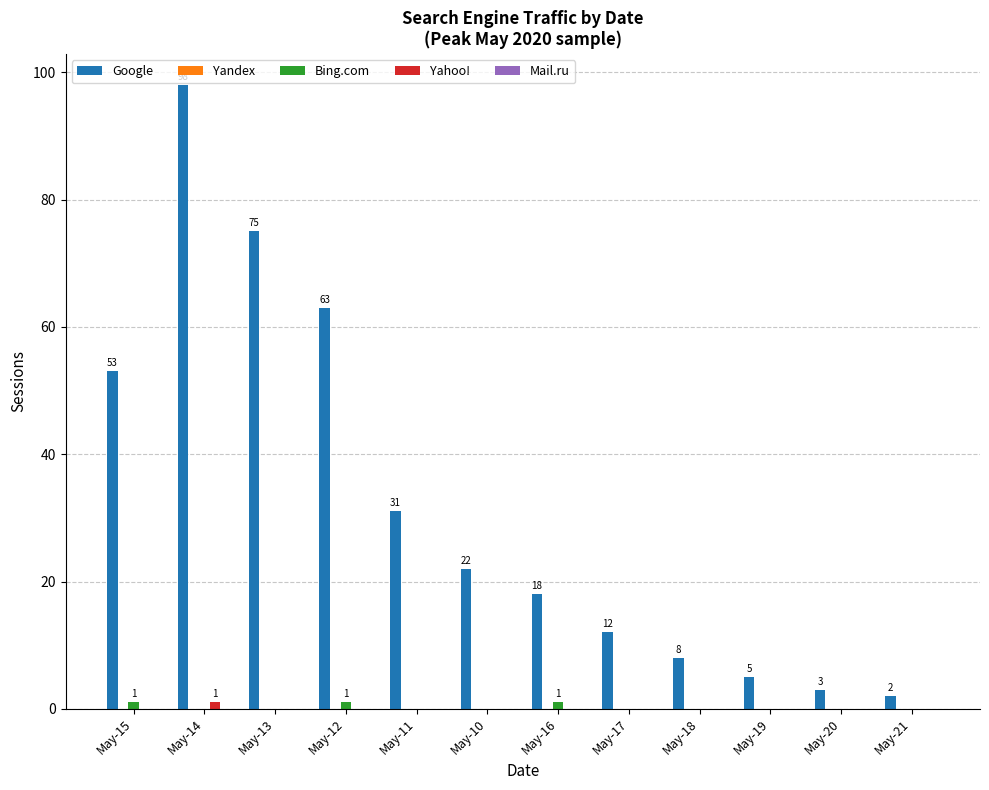

Which series has the largest total across all categories?

Google